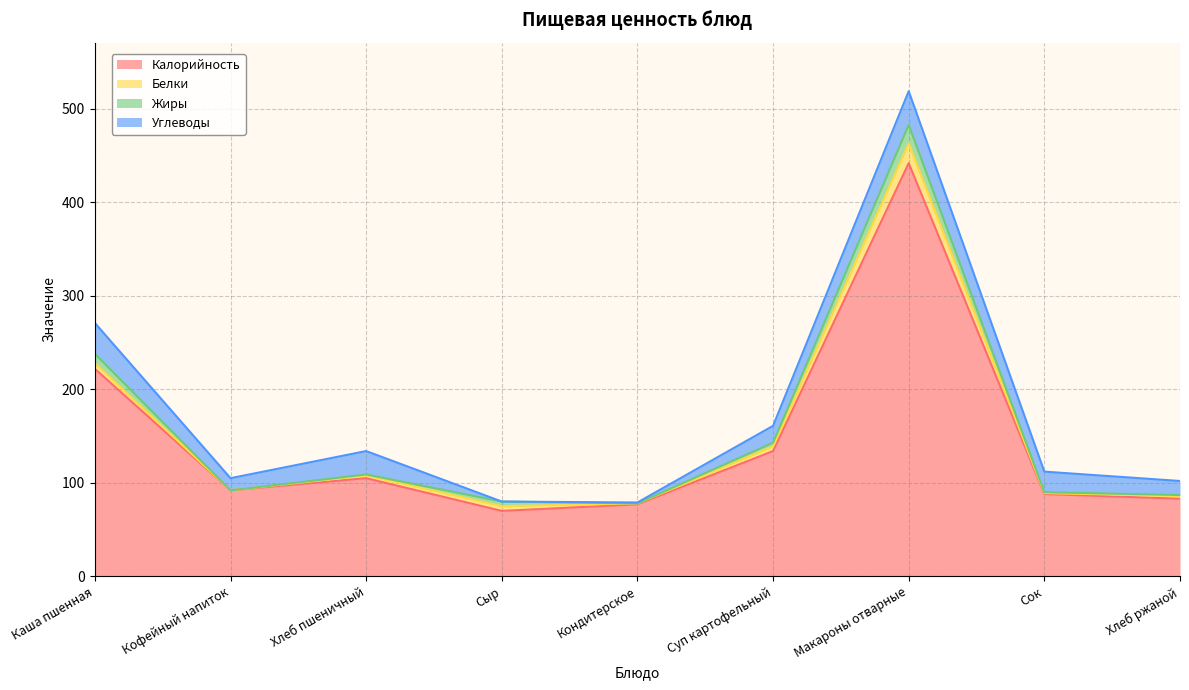

Rank the categories by Калорийность value from lowest to highest.

Сыр, Кондитерское, Хлеб ржаной, Сок, Кофейный напиток, Хлеб пшеничный, Суп картофельный, Каша пшенная, Макароны отварные